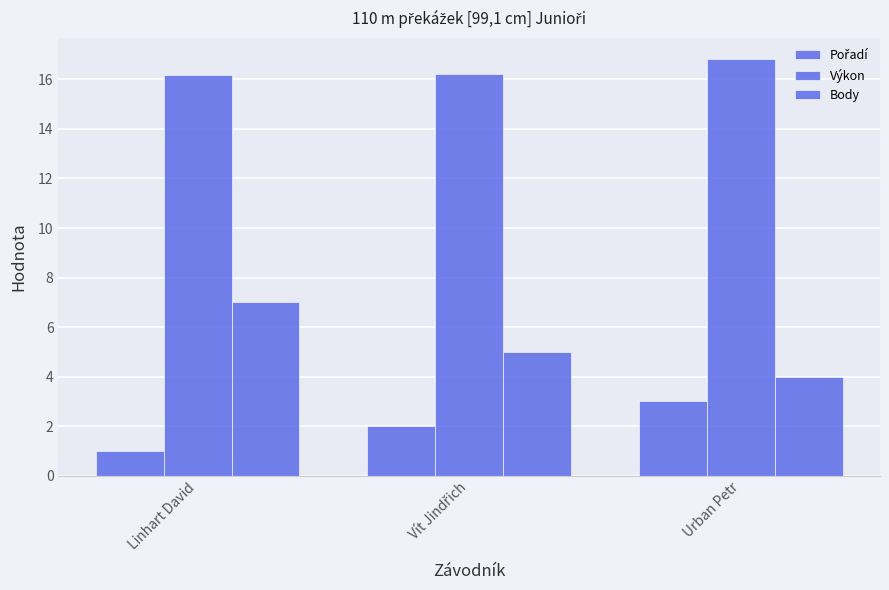

Which series has the largest range (max minus min)?

Body